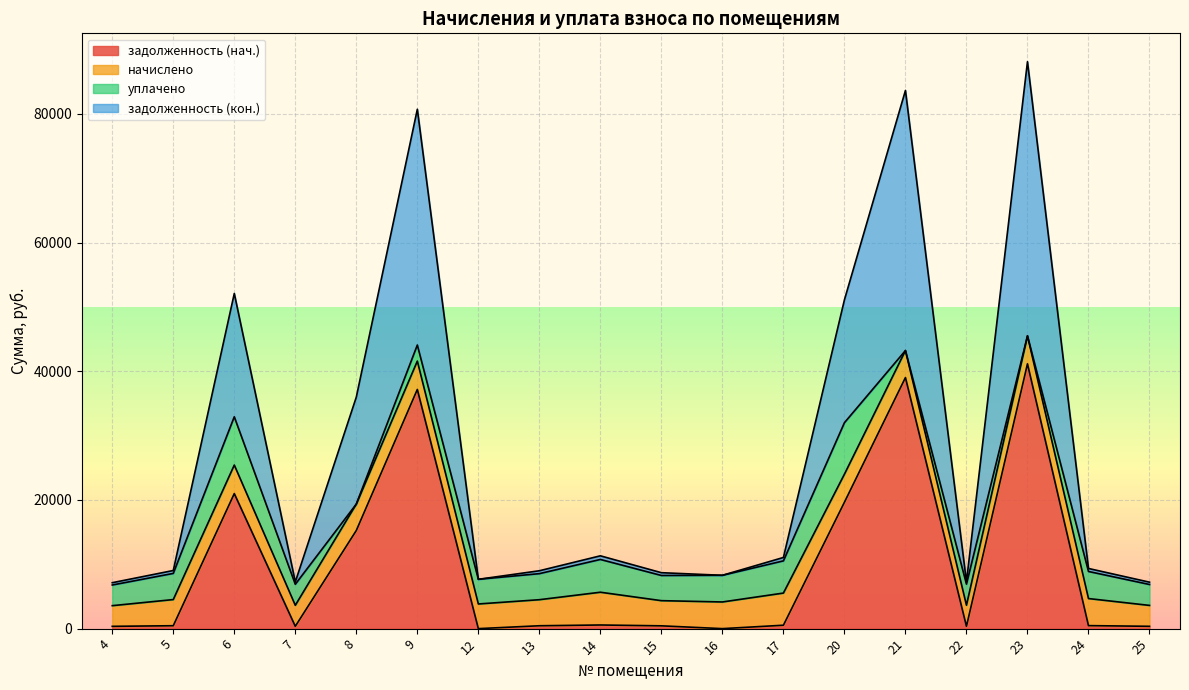

What is the maximum value for задолженность (нач.)?

41150.3